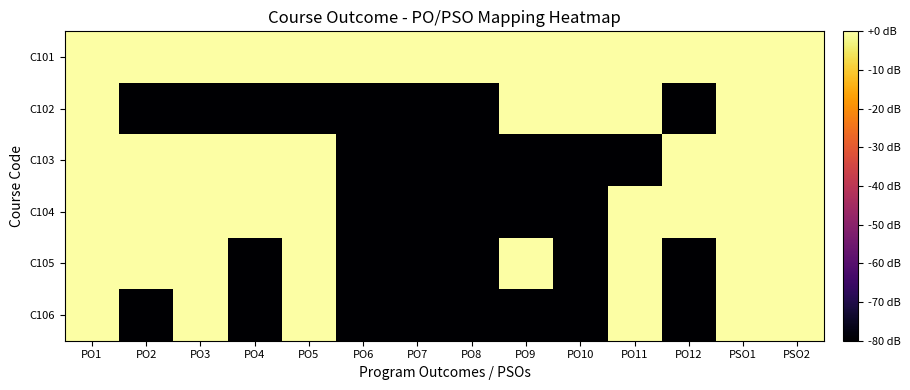

Count the number of data series in this chart.

6